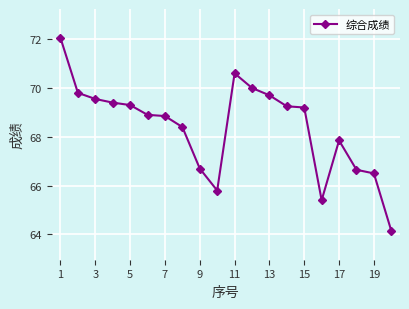

True or false: the data has more than 0 interior local peaks.

True